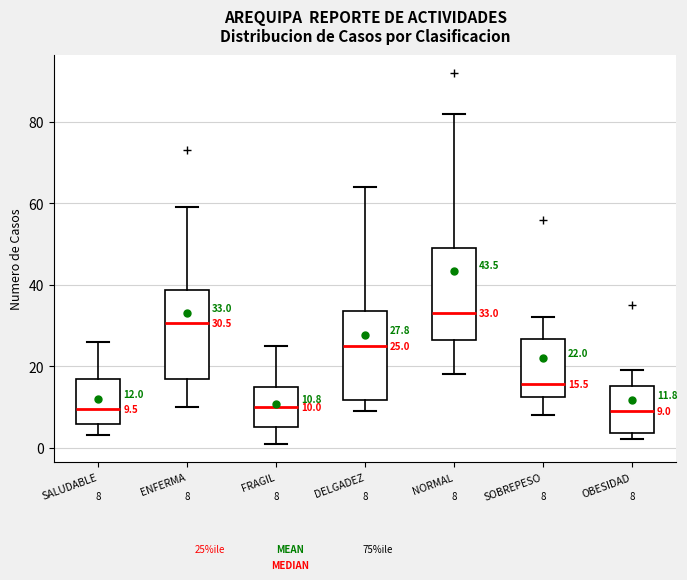

Which box's median line is the highest?

NORMAL